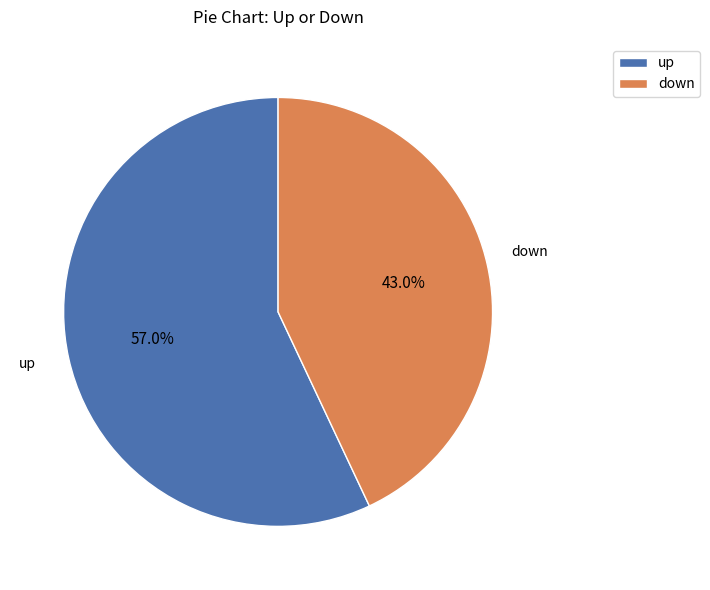

How many slices are in this pie chart?

2